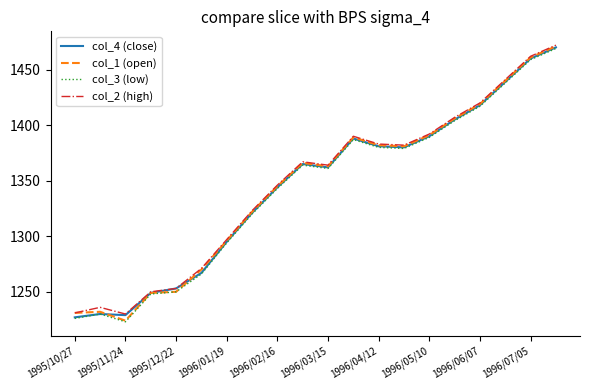

What is the highest value of the col_2 (high) series?

1472